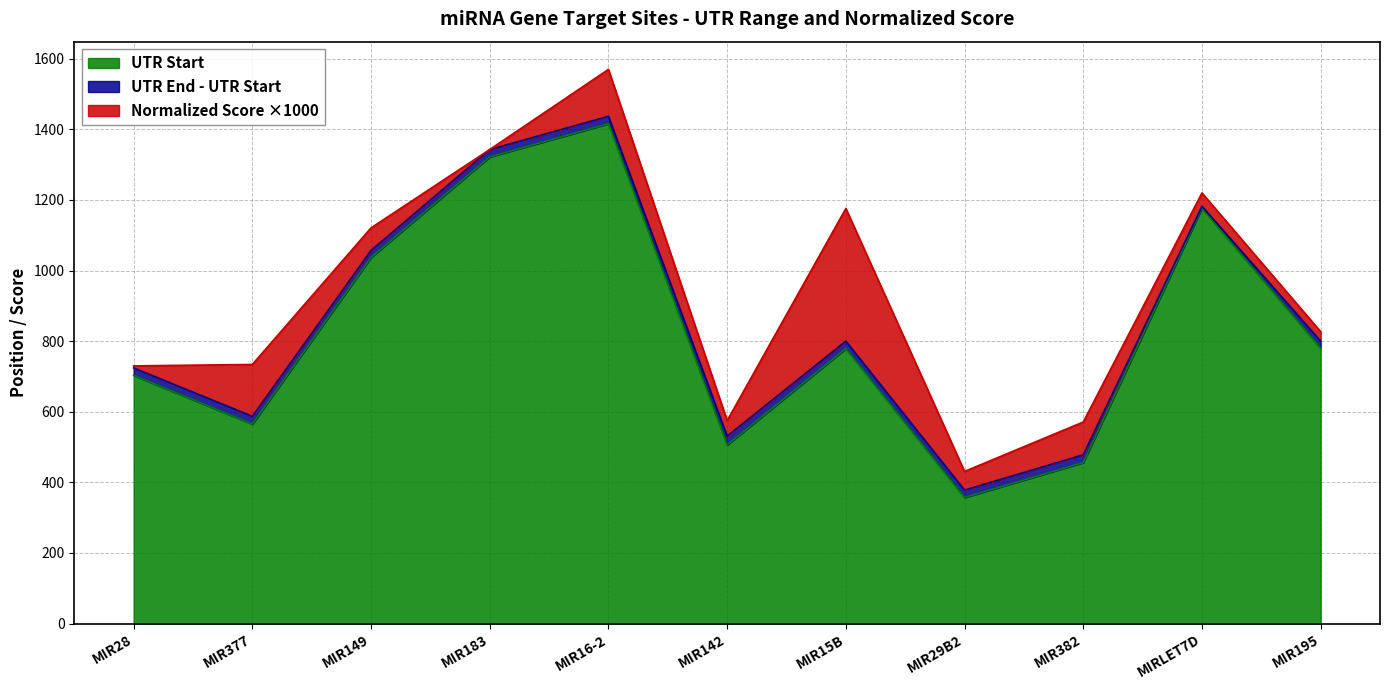

What is the difference between the UTR Start values at MIRLET7D and MIR377?

612